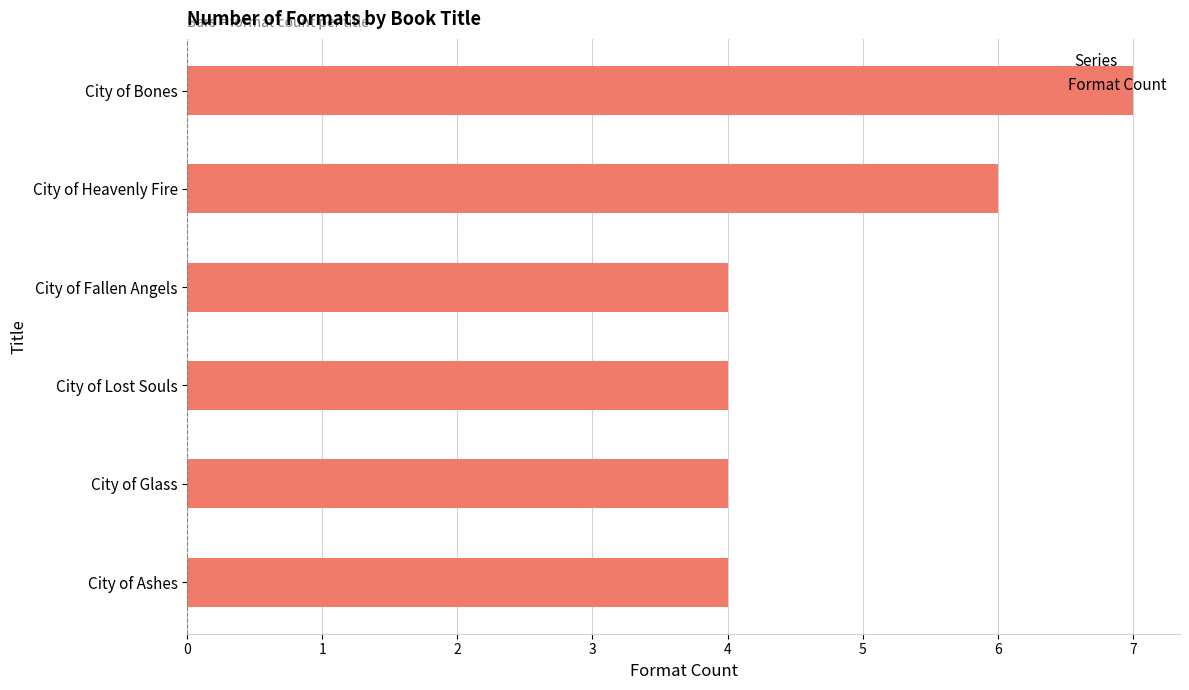

How many categories are shown in the chart?

6